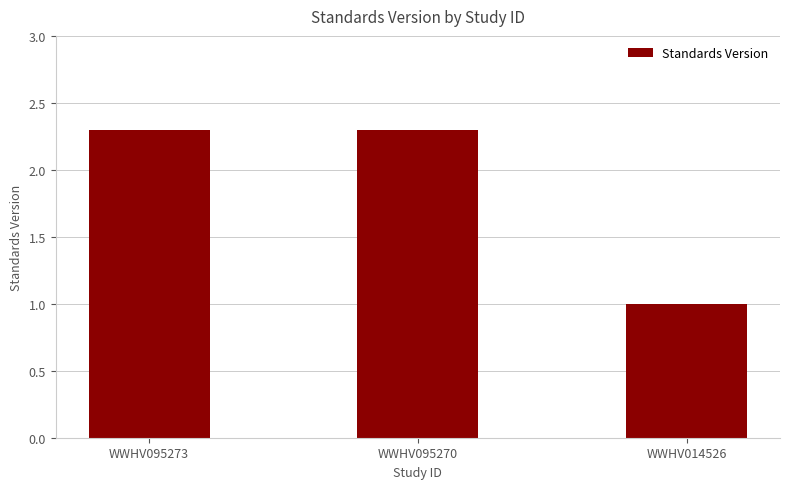

Does the chart contain stacked bars?

No